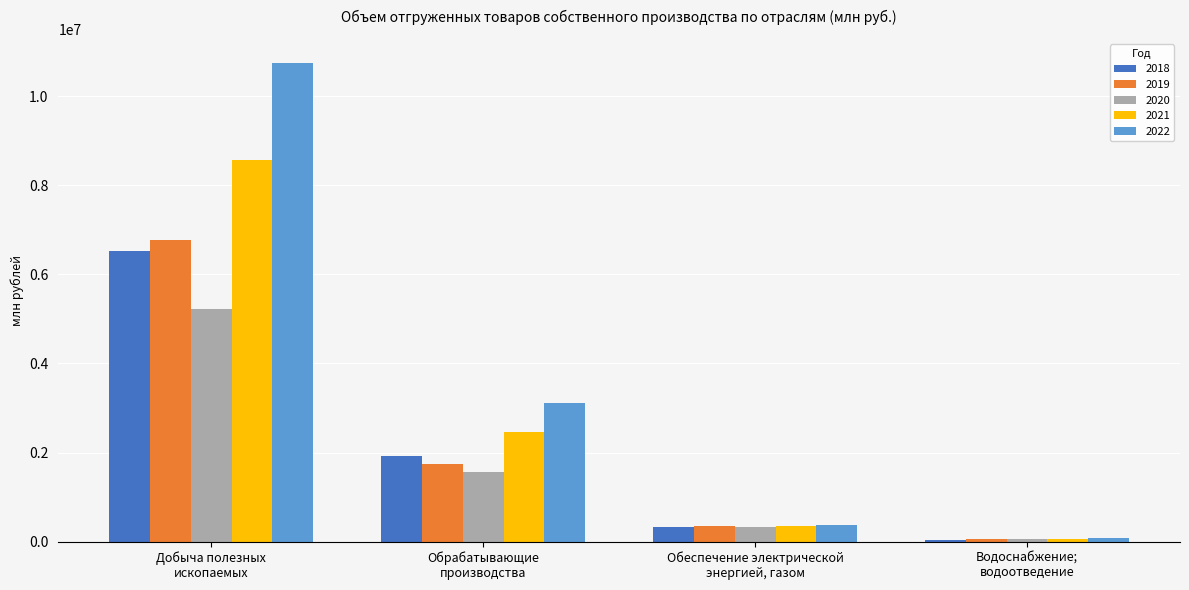

What is the lowest value of the 2021 series?

66353.7